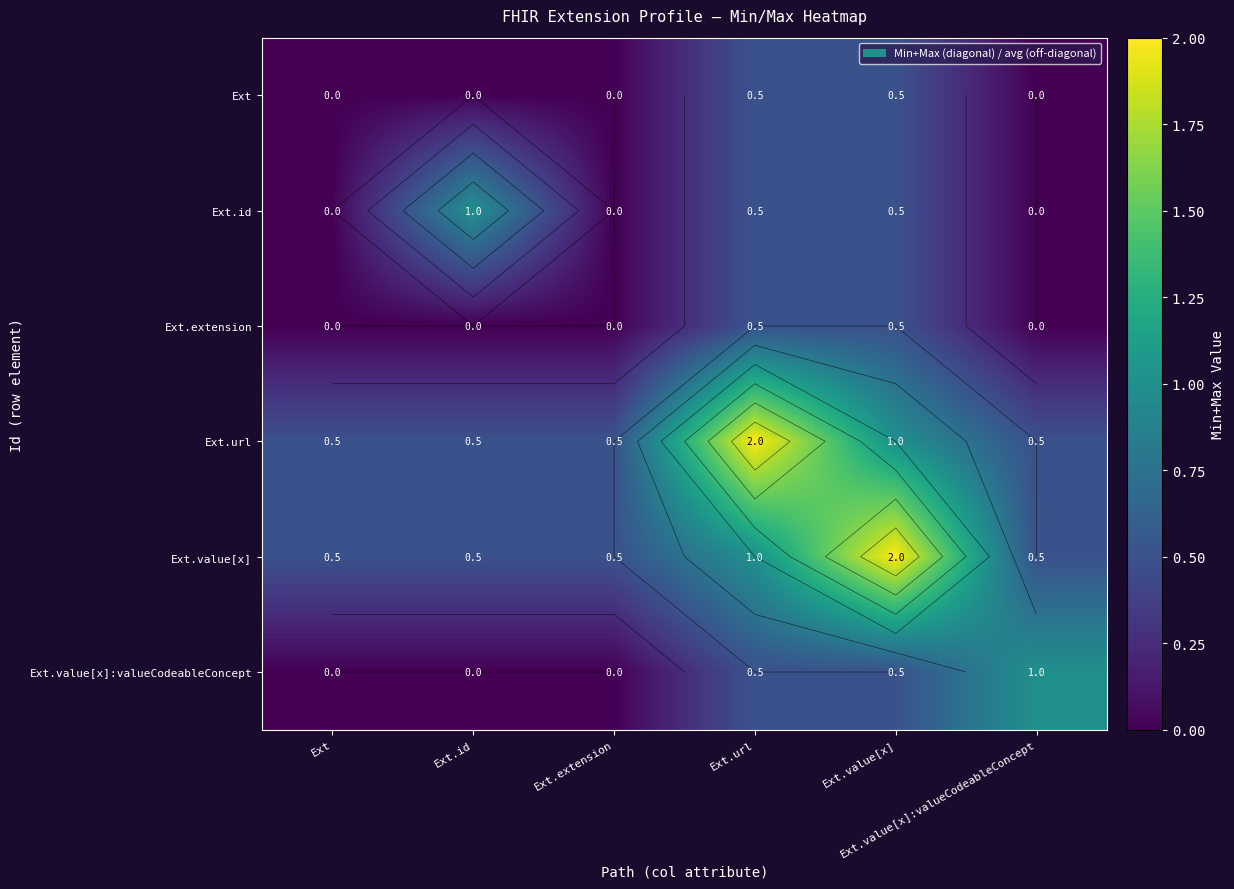

List the series in order of their peak value, highest first.

Ext.url, Ext.value[x], Ext.id, Ext.value[x]:valueCodeableConcept, Ext, Ext.extension